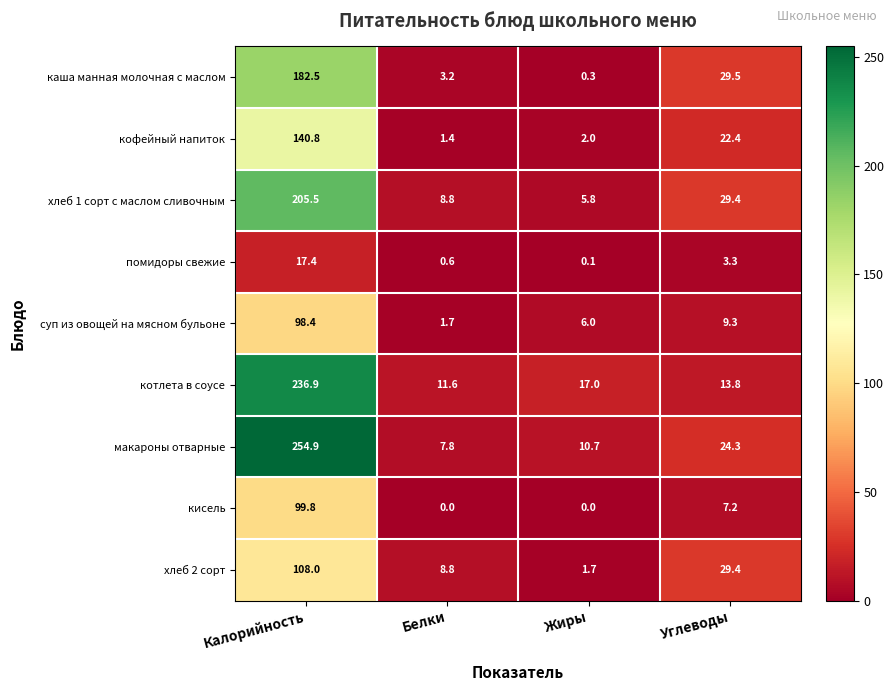

Count the number of categories in the chart.

4